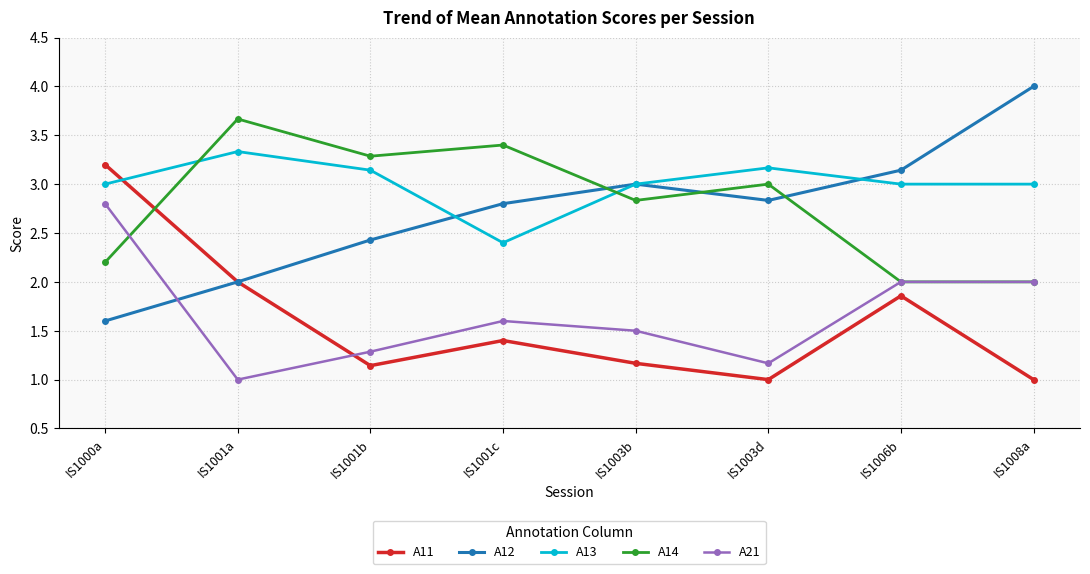

What is the maximum value shown in the chart?

4.0